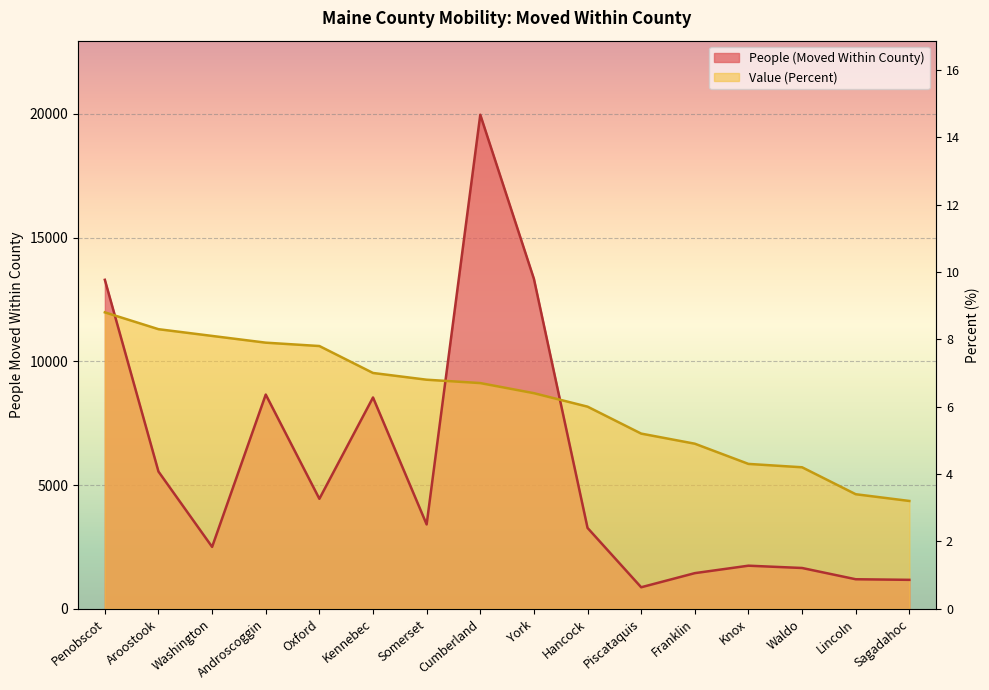

Which has a higher value, Waldo or Somerset?

Somerset